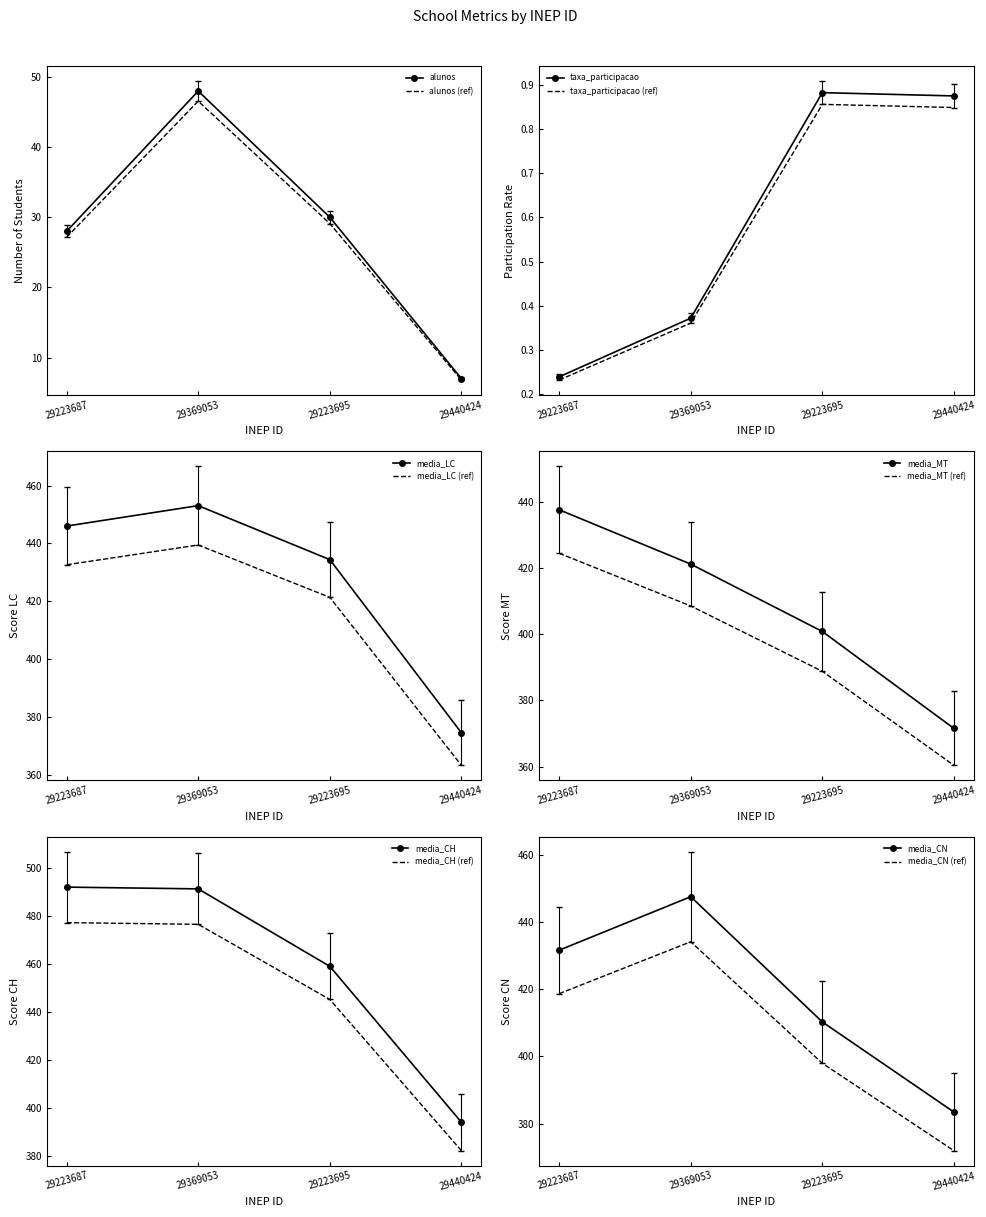

How many data points does each series have?

4